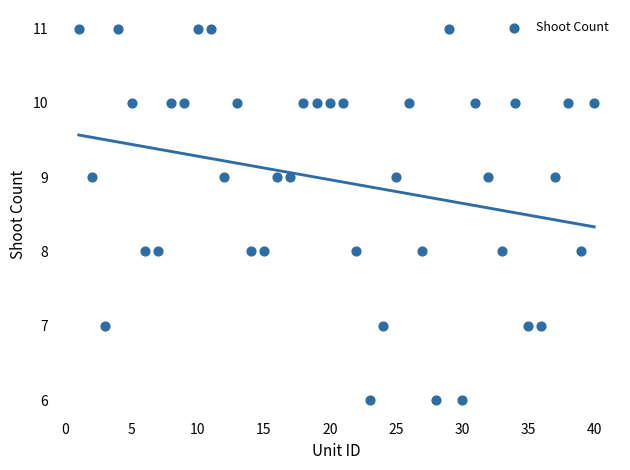

What is the range of Y values (max minus min)?

5